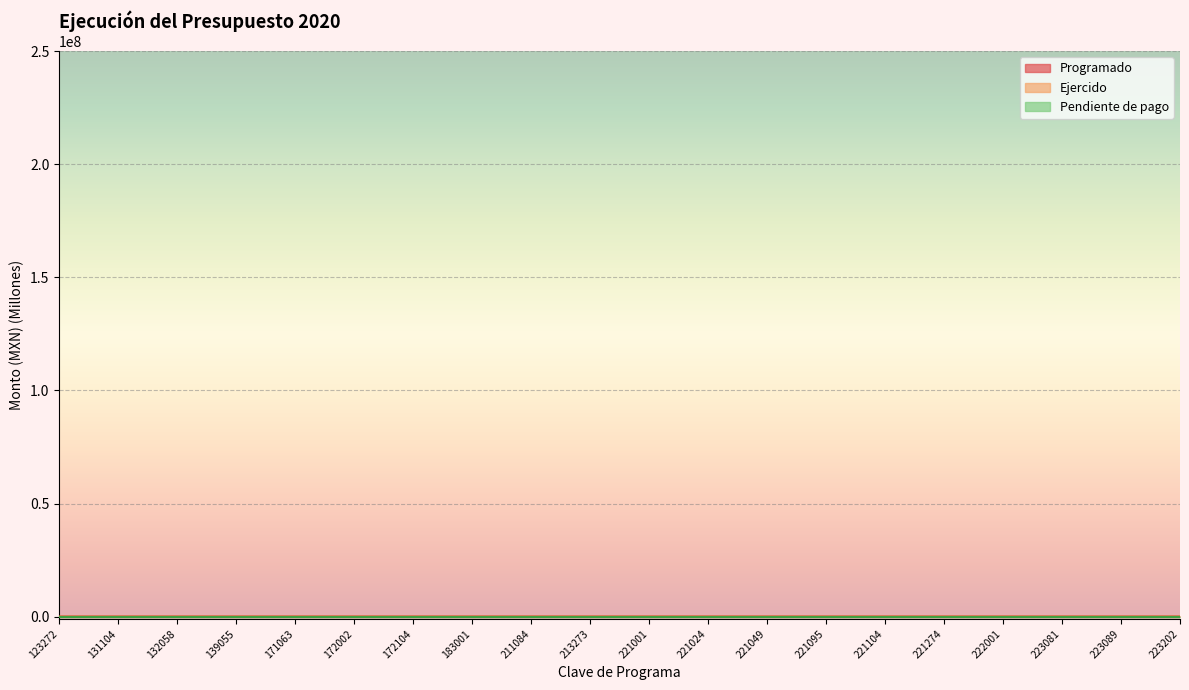

What is the difference between the highest and lowest values at 222001?

3.5